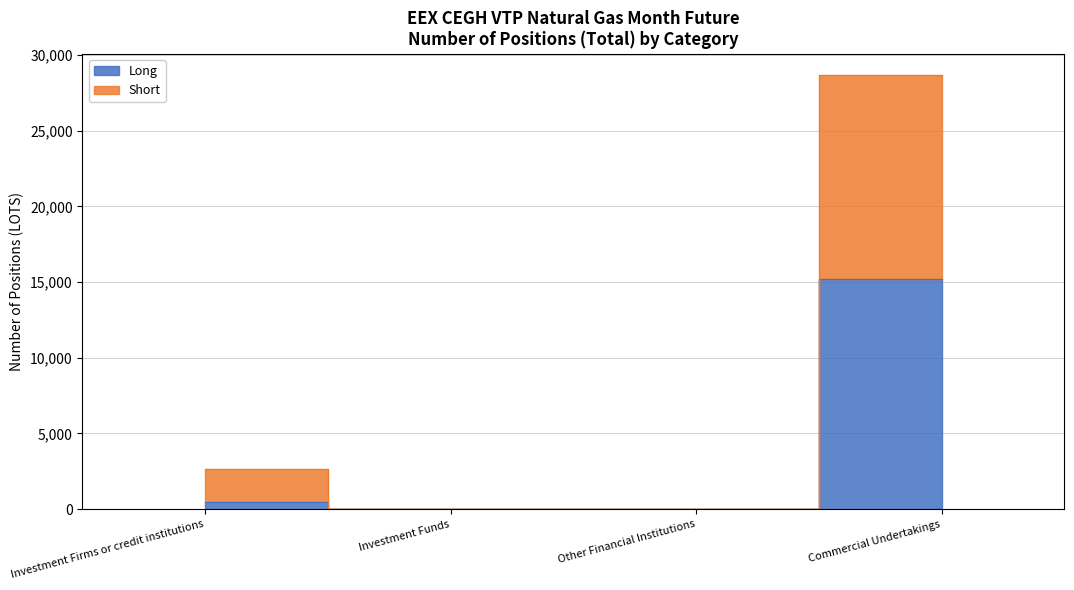

True or false: Short has more than 2 points higher than both neighbors.

False